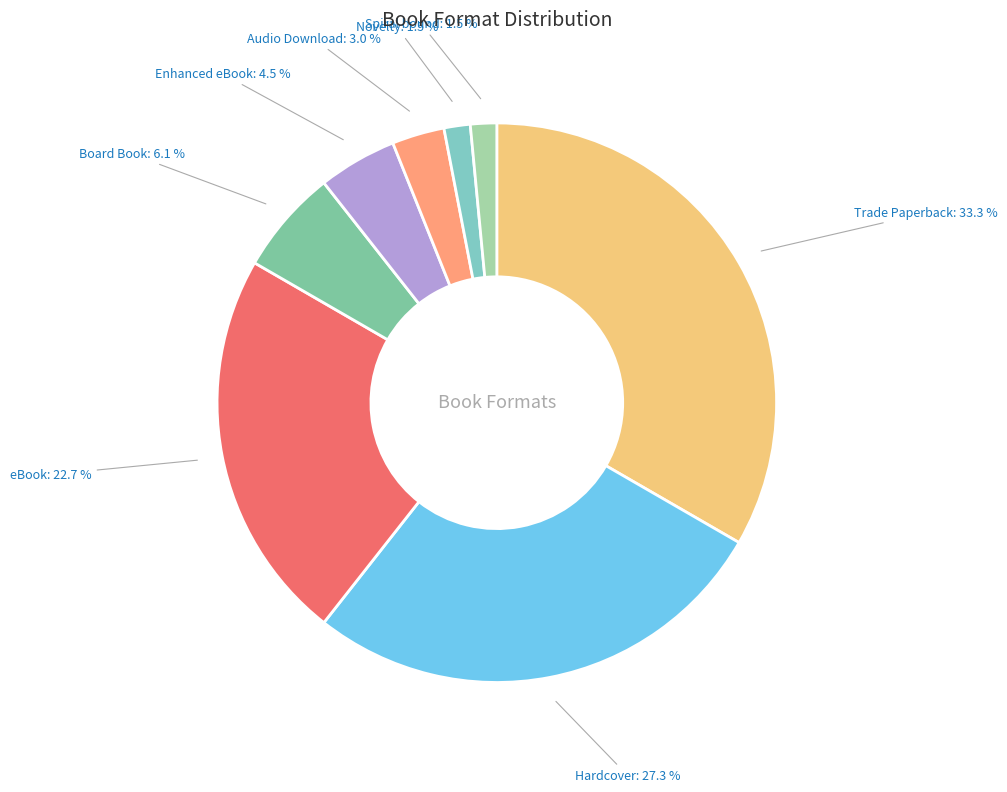

To the nearest percent, what is the difference between the largest and smallest slice percentages?

32%